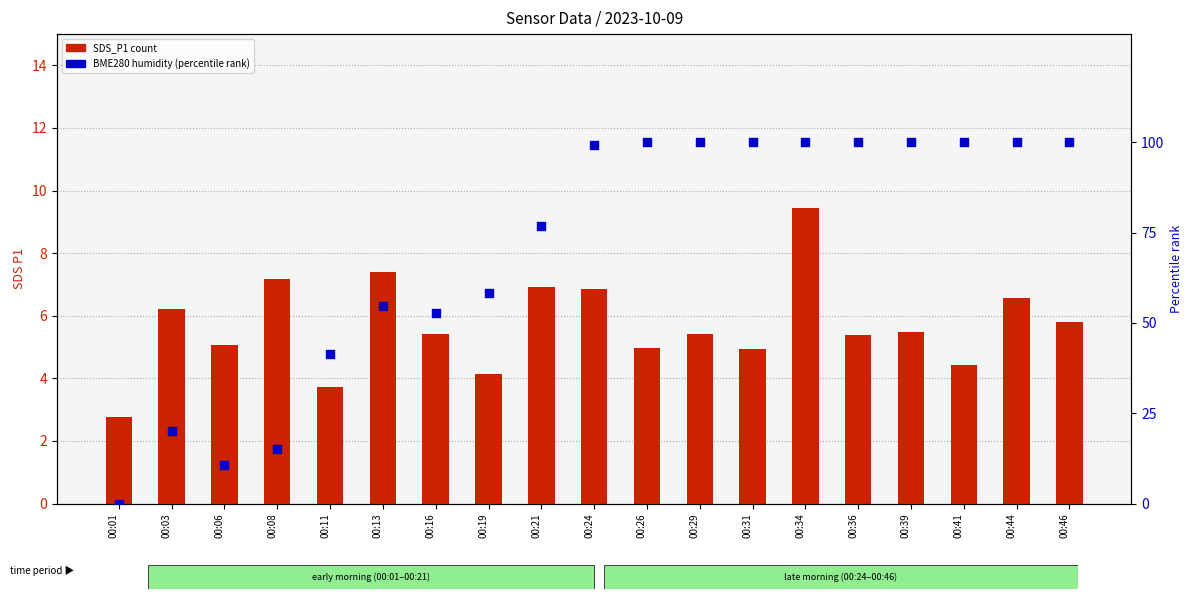

At which category is the sum across all series the highest?

00:34